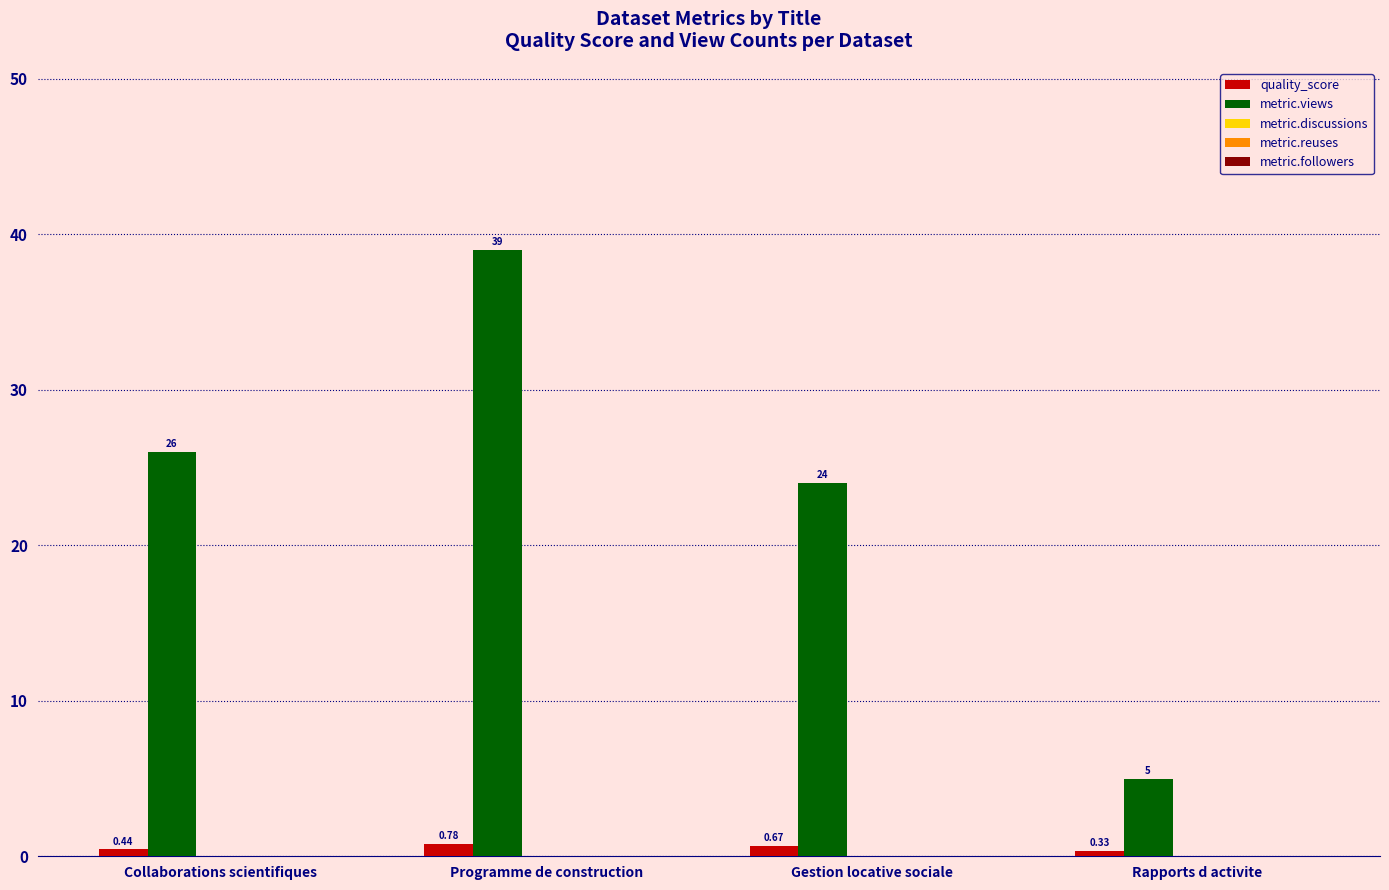

How many bars are there in each group?

2